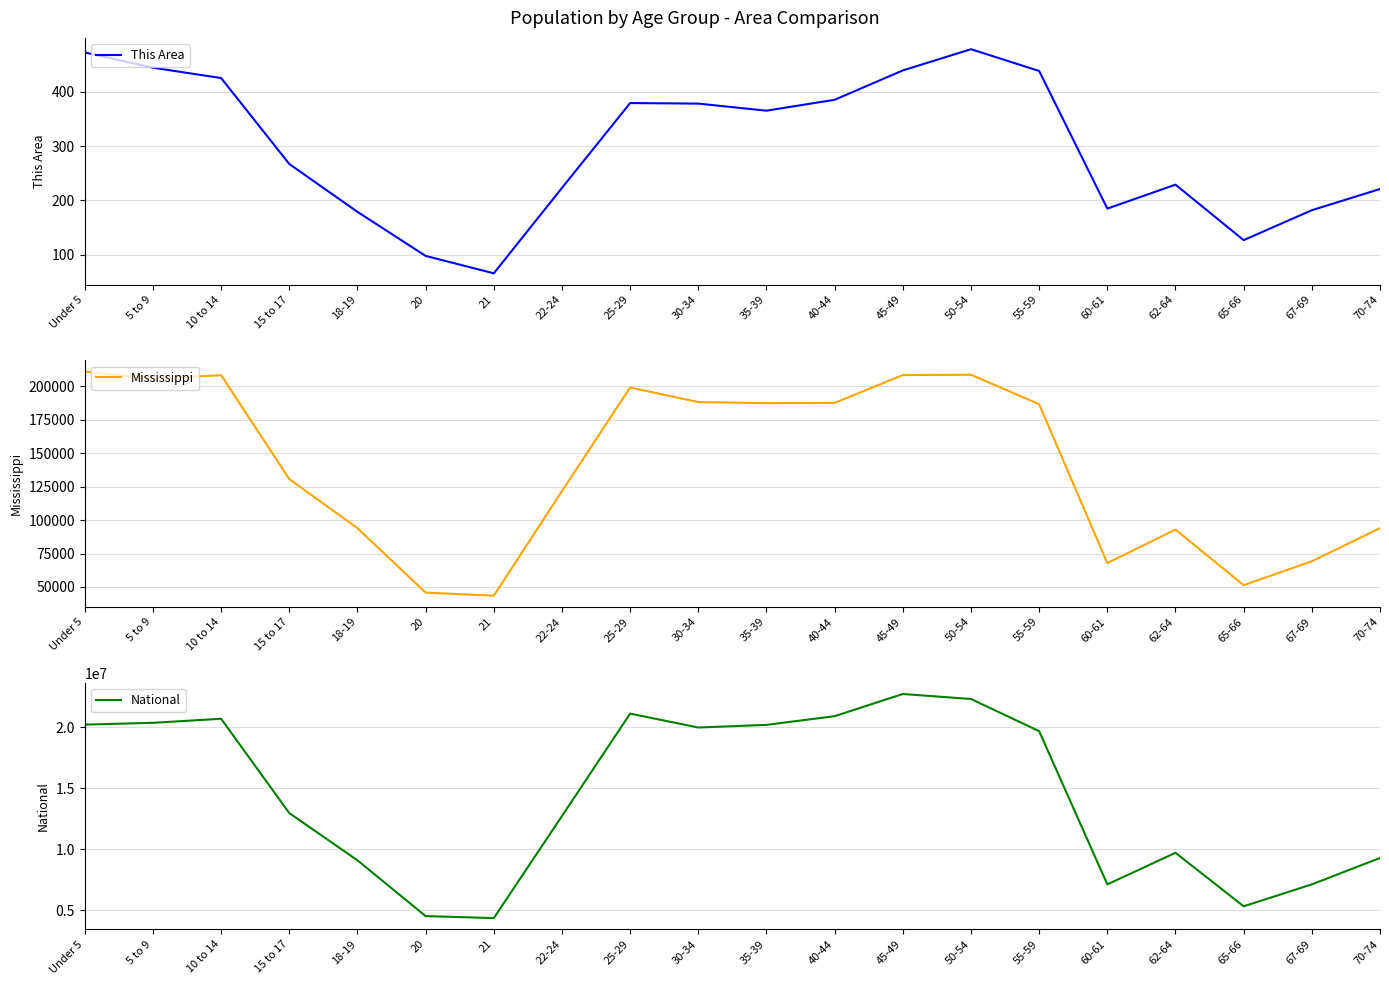

How many values in the This Area series are below 365?

10